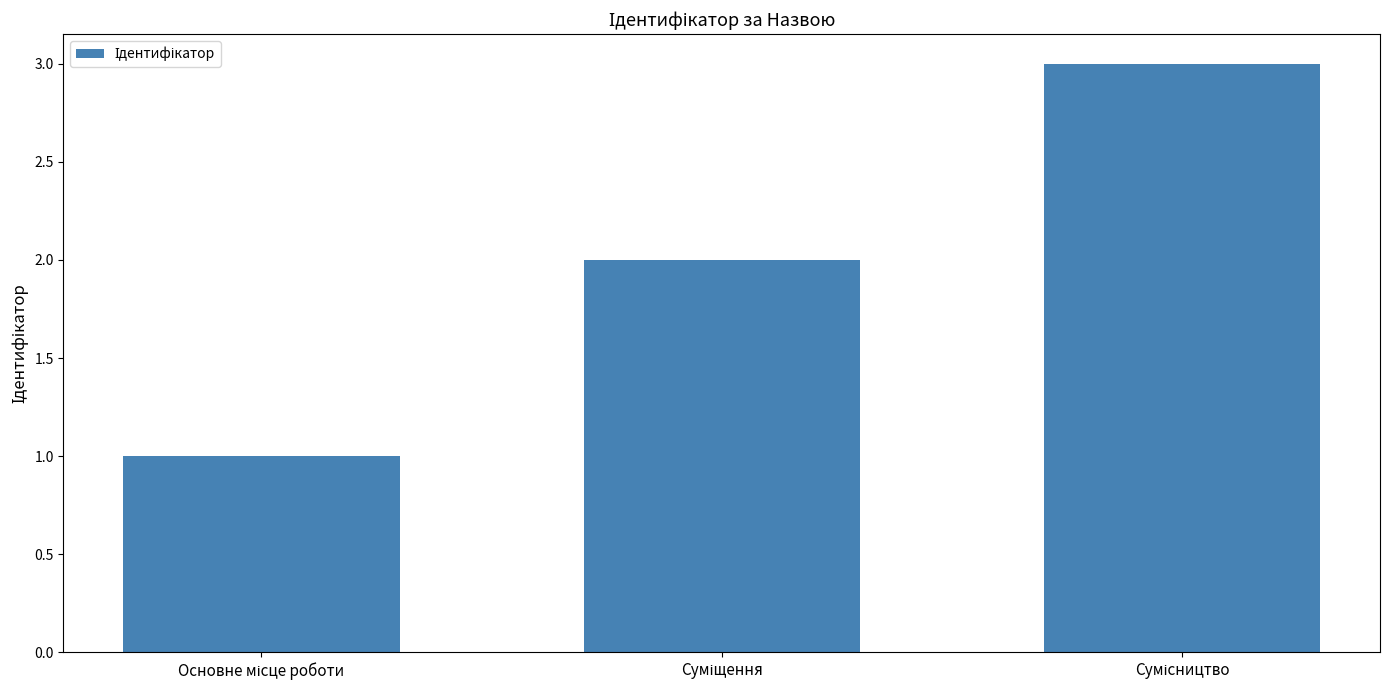

Does the chart contain any negative values?

No